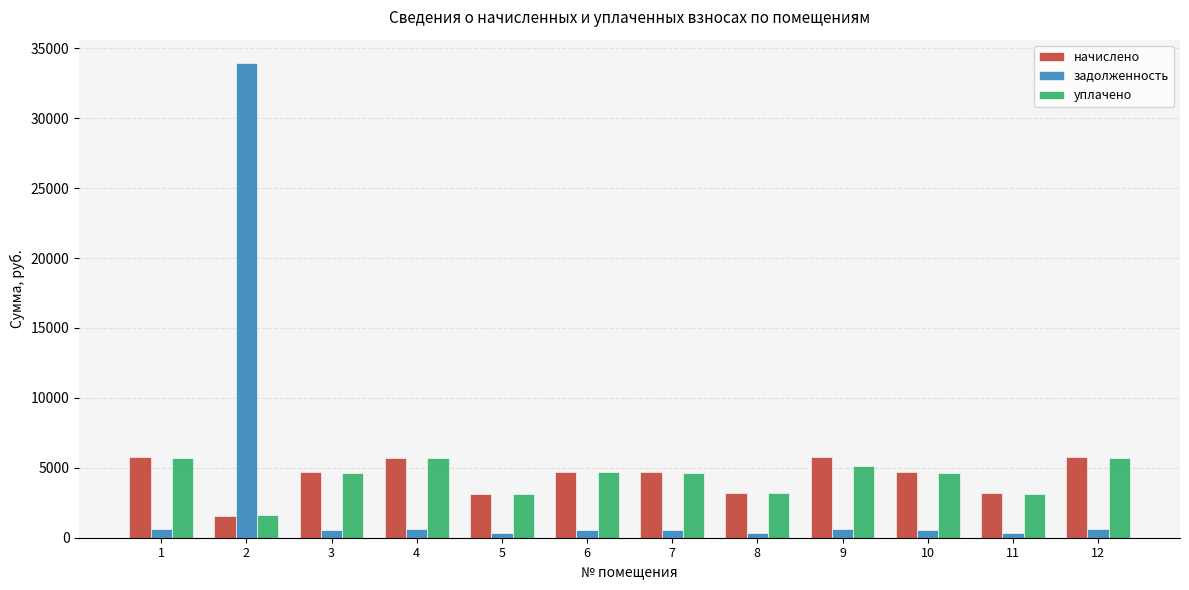

Which series has the widest spread of values?

задолженность